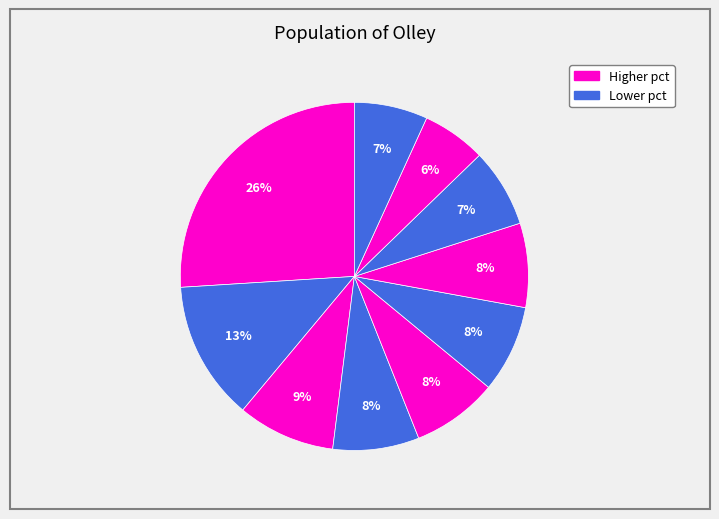

Is there a majority slice in this chart?

No